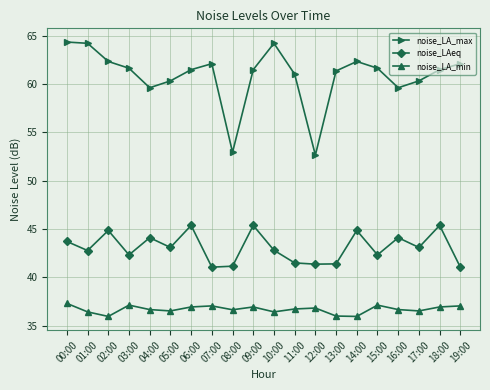

Read the noise_LA_max value at 04:00.

59.6